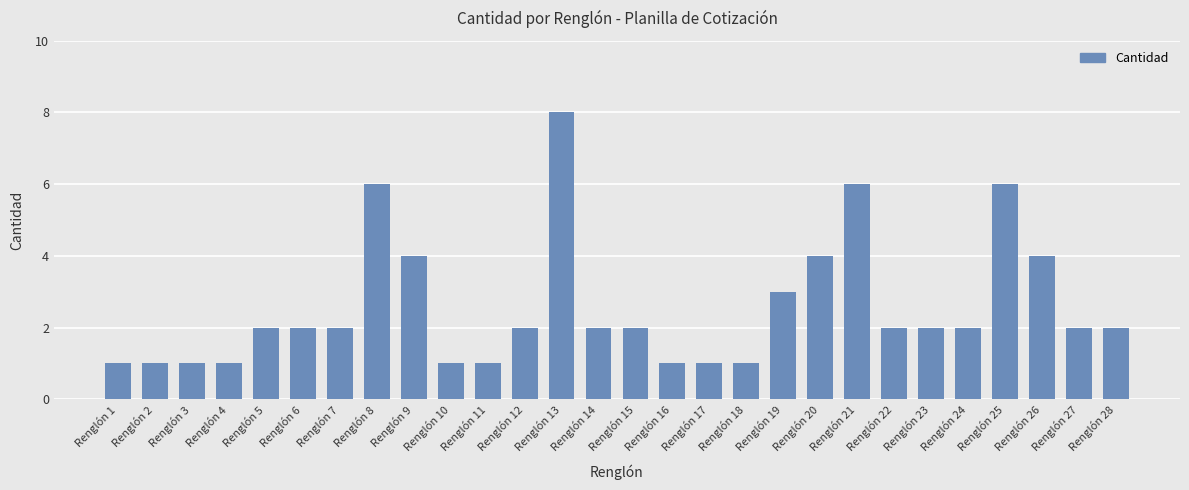

The chart shows a value of 6 at Renglón 26. True or false?

False